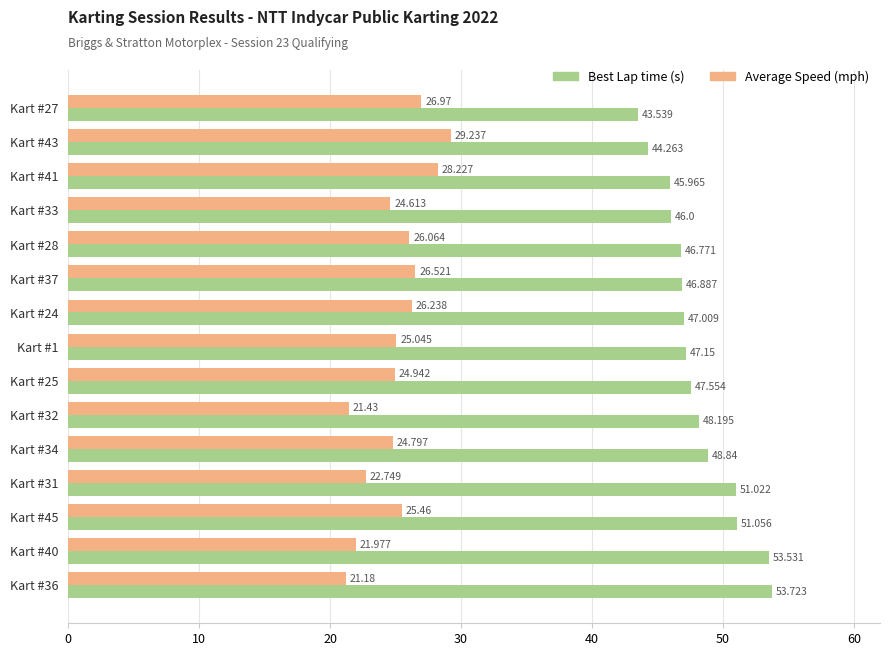

What is the minimum value shown in the chart?

21.2